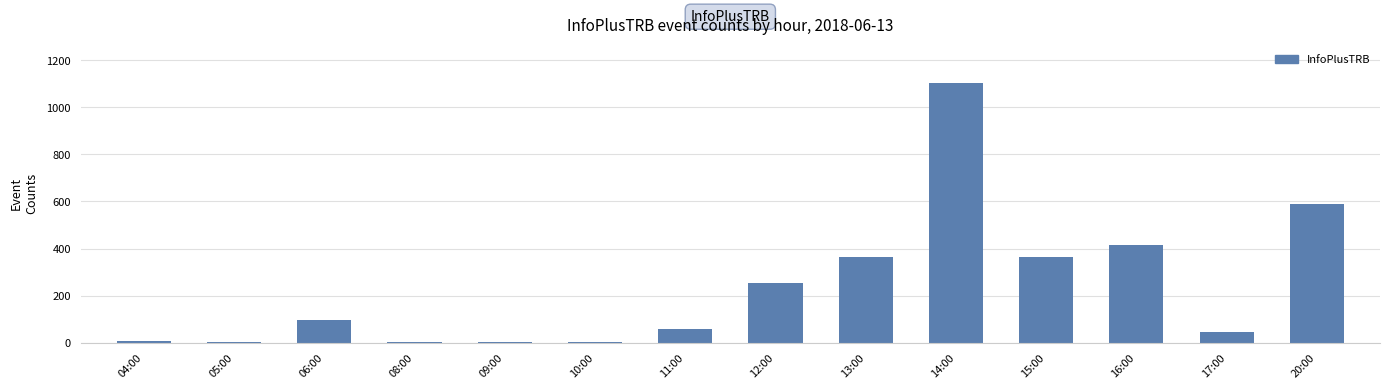

What is the sum of the values at 05:00 and 14:00?

1104